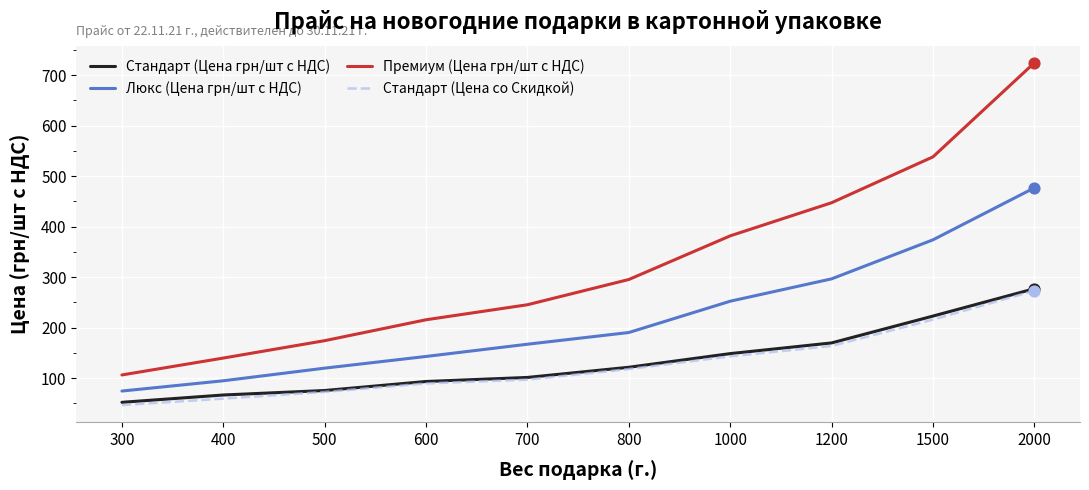

Is the value of Премиум (Цена грн/шт с НДС) at 400 greater than the value of Стандарт (Цена грн/шт с НДС) at 300?

Yes